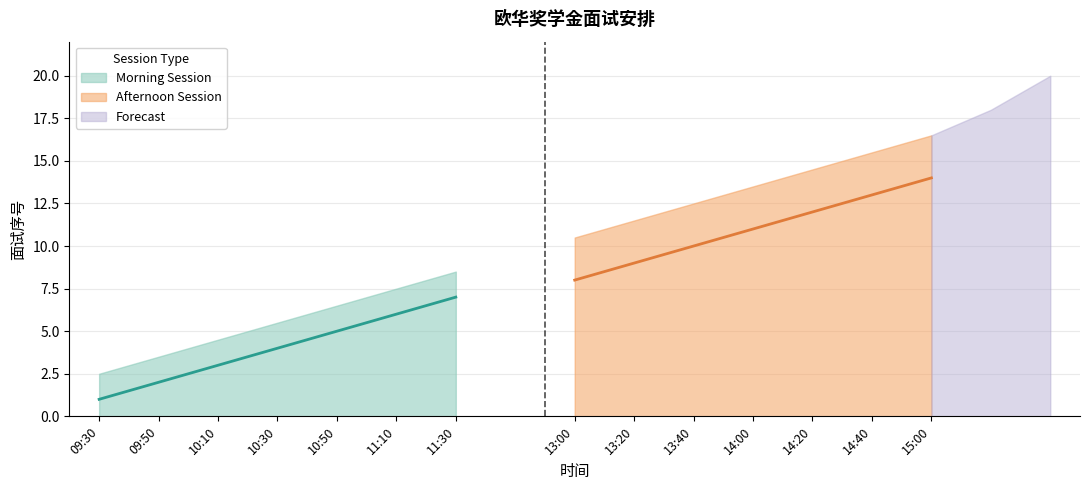

What is the sum of the Morning Session values at 10:30 and 10:50?

9